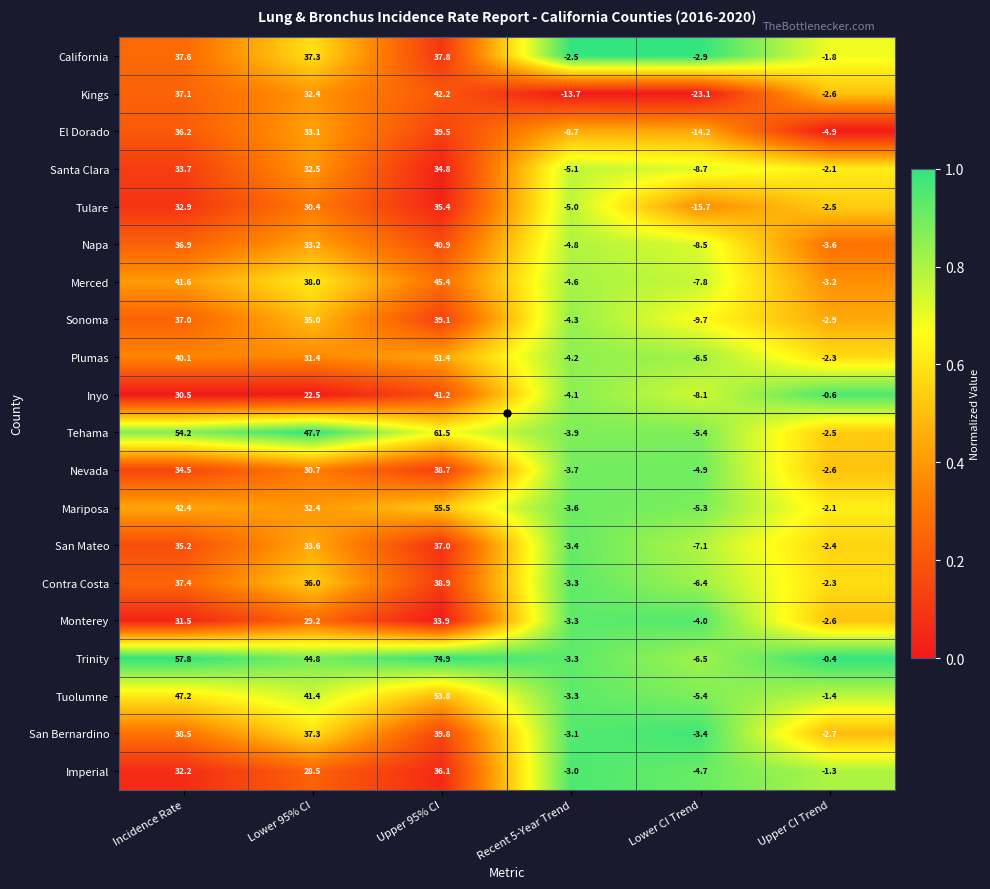

Is it true that San Mateo equals 48.7 at Lower 95% CI?

False